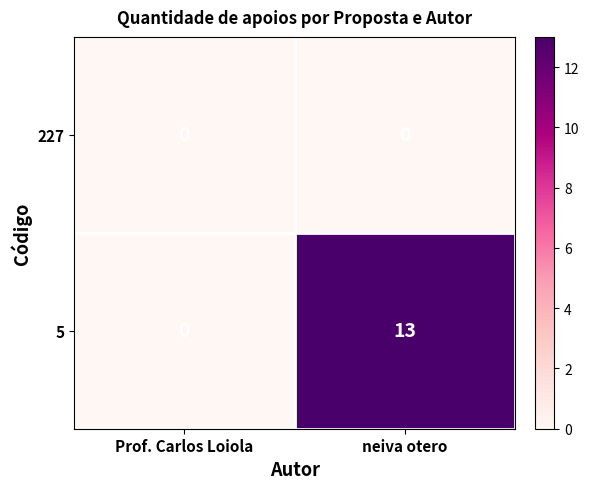

At neiva otero, list the series in order from largest to smallest.

5, 227